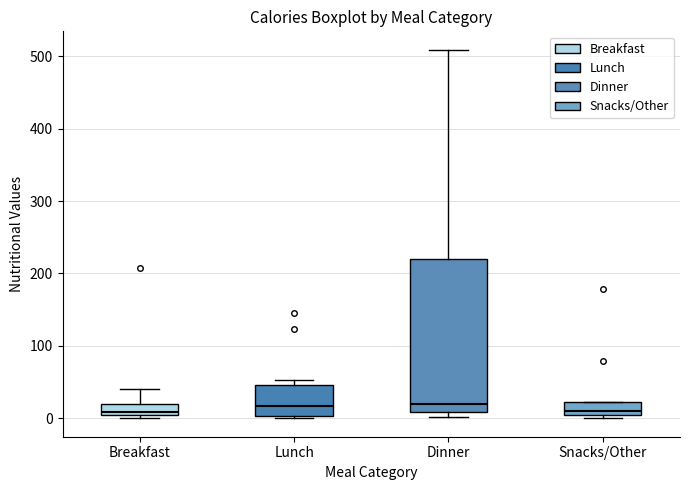

Reading left to right, transcribe this box plot: for each box, give where its median line is, the range the box spans, and where its two whiskers end, as read against the y-axis. The values are not printed on the chart, so give them approximately, as read against the axis.

Breakfast: median 10, box 0 to 20, whiskers 0 to 40
Lunch: median 20, box 0 to 50, whiskers 0 to 50 (just above the box's upper edge)
Dinner: median 20, box 10 to 220, whiskers 0 to 510
Snacks/Other: median 10, box 0 to 20, whiskers 0 (just below the box's lower edge) to 20